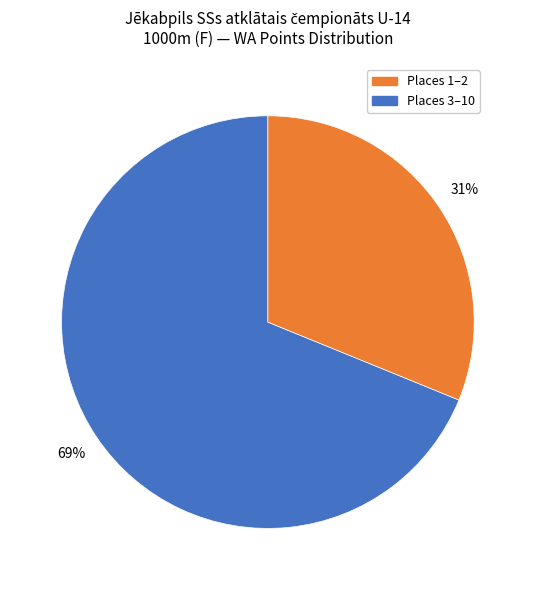

How many slices are in this pie chart?

2